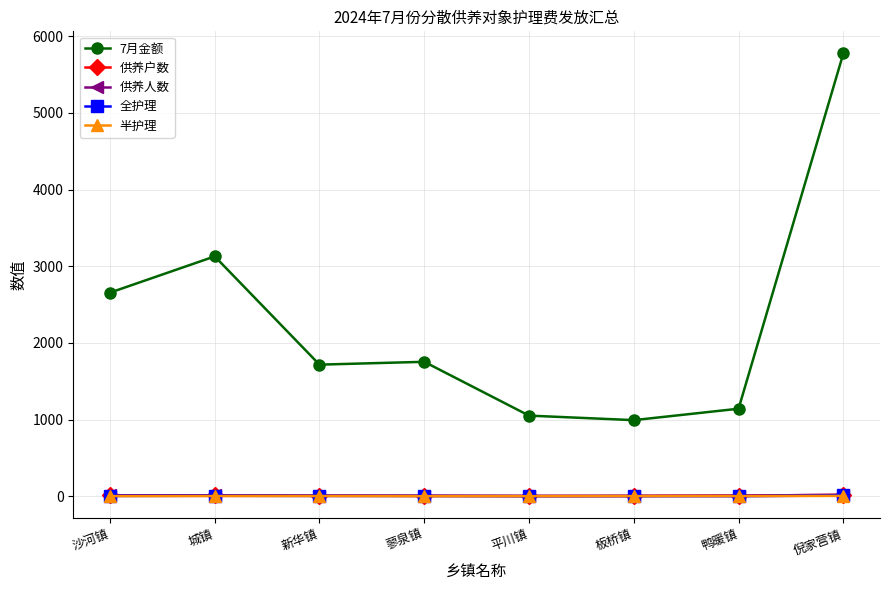

Is this an area chart (filled region under the line)?

No